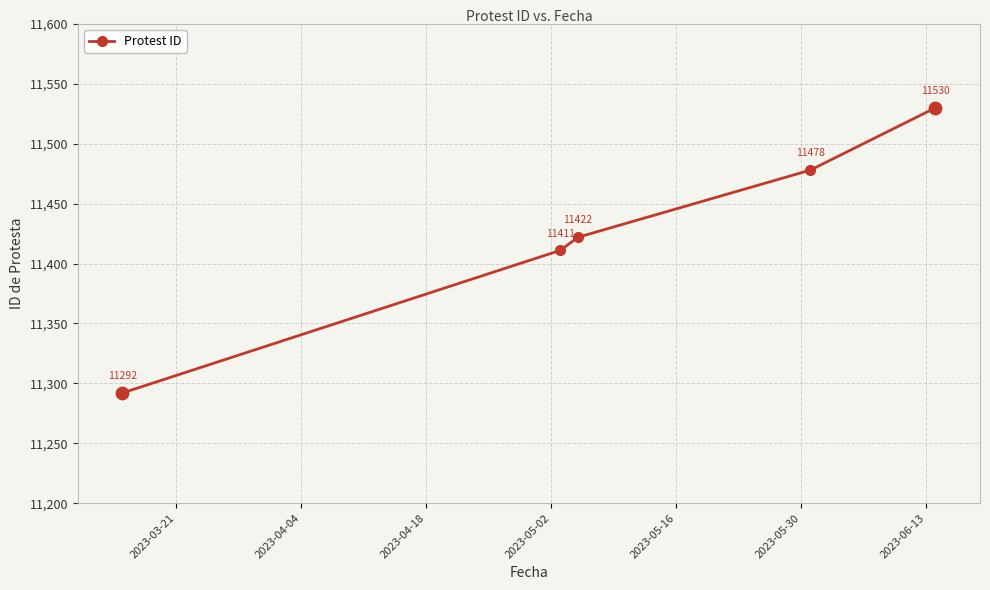

What is the average value?

11427